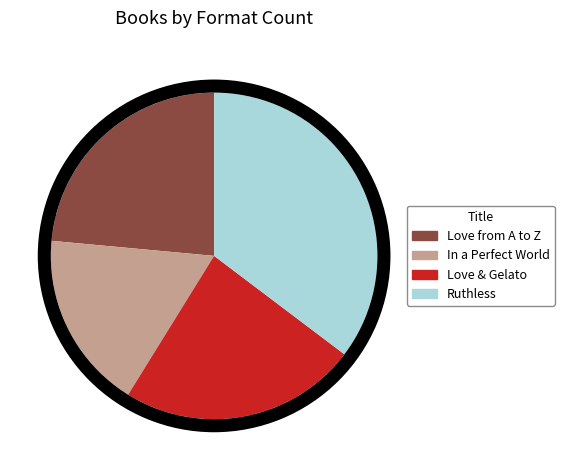

To the nearest percent, what is the combined percentage of Love & Gelato and Love from A to Z?

47%